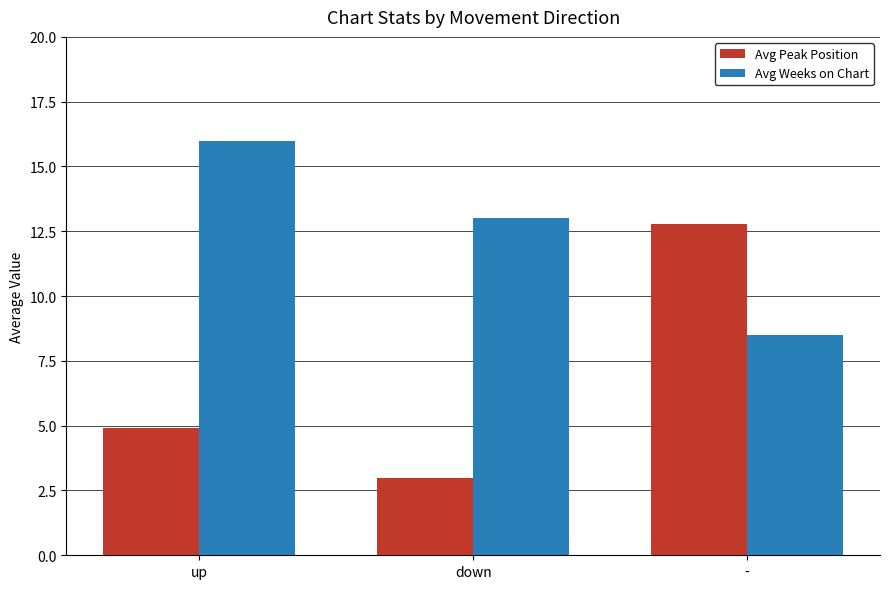

What is the difference between the maximum and minimum values in the Avg Weeks on Chart series?

7.5